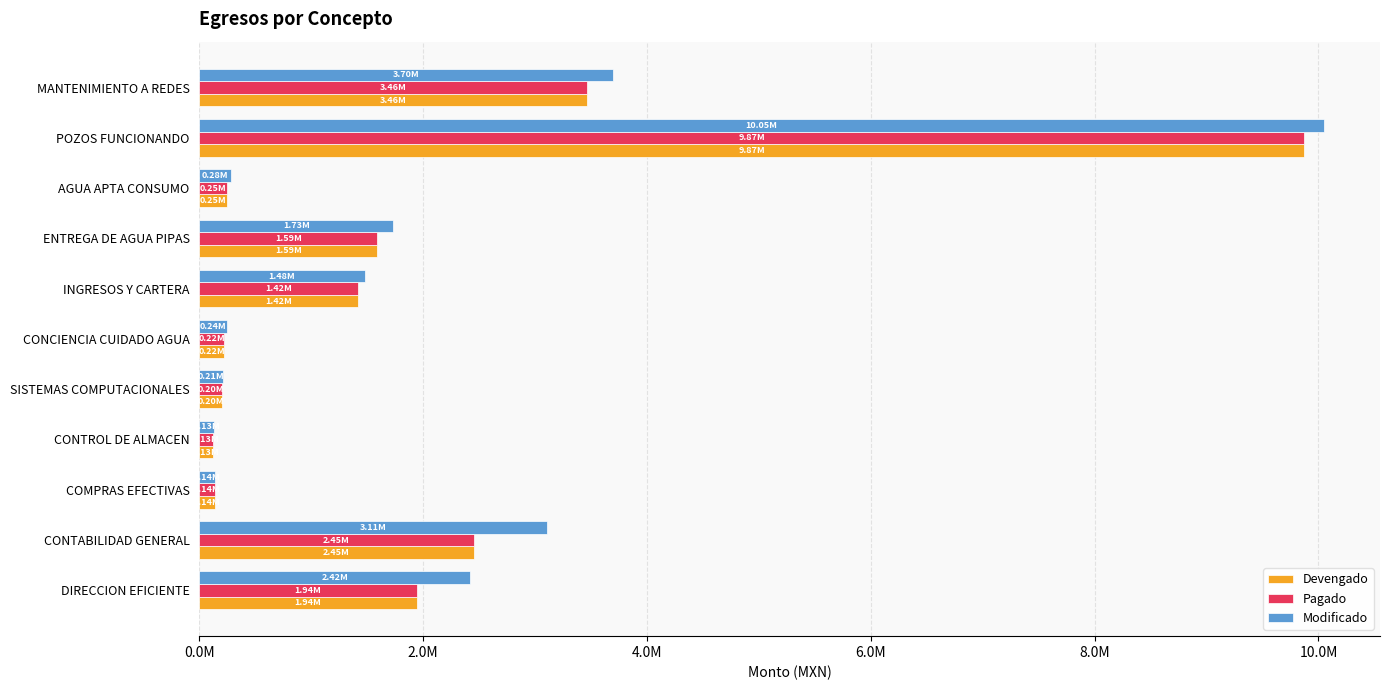

What are all the series names shown in the legend?

Devengado, Pagado, Modificado